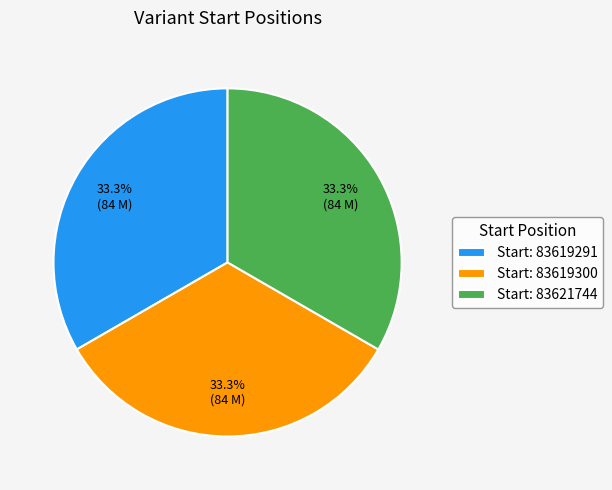

Approximately how many times larger is the value at Start: 83619291 compared to Start: 83619300?

1.0